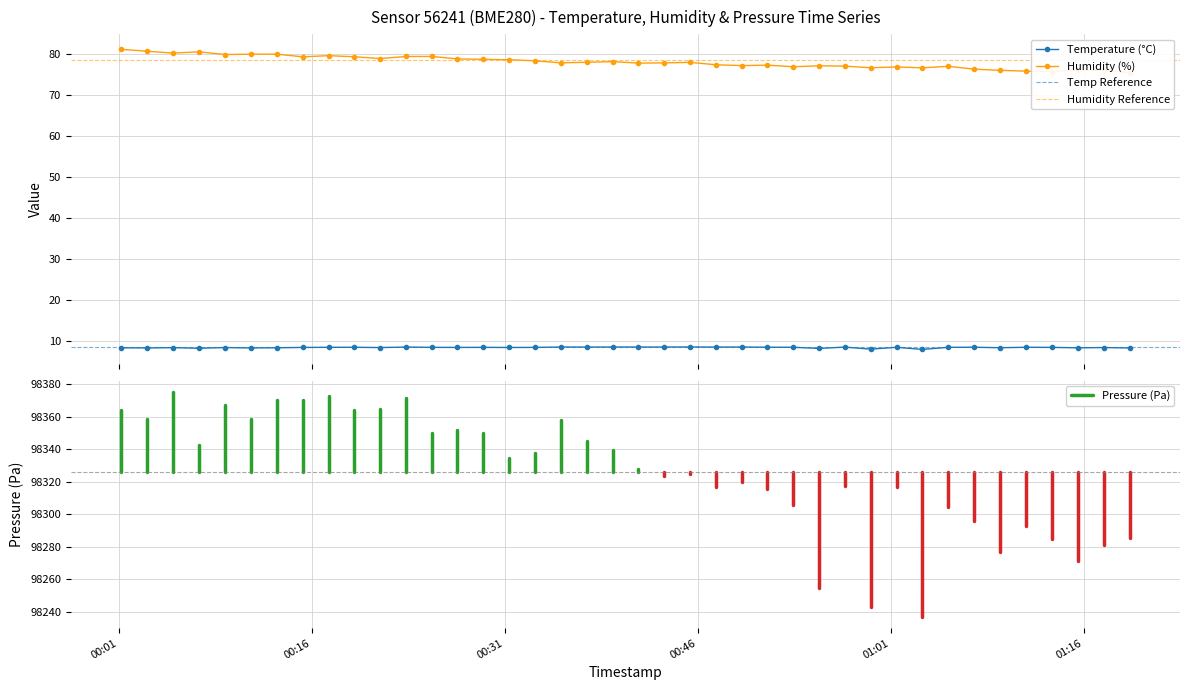

What is the minimum value for Temperature (°C)?

8.0